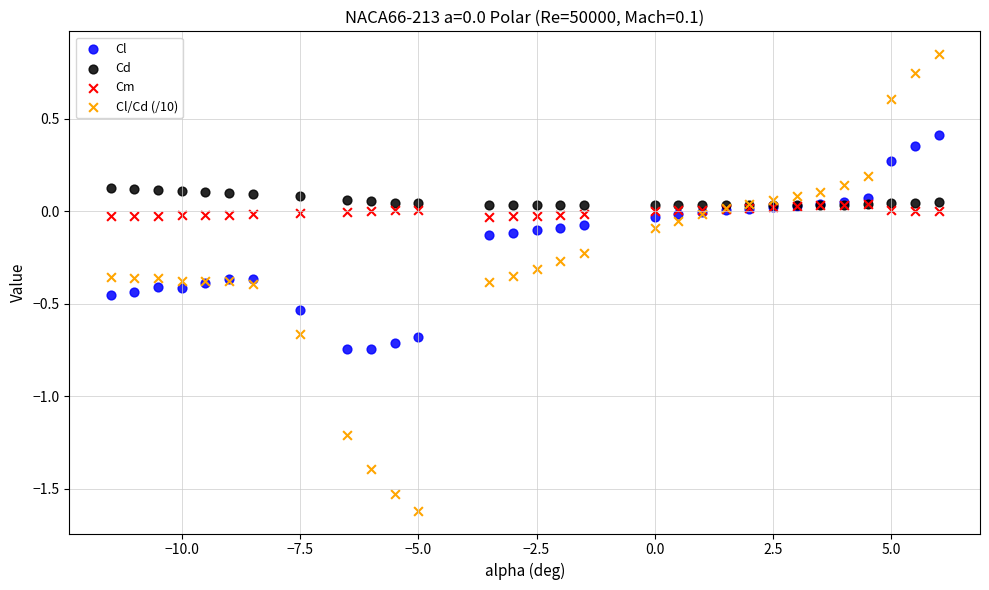

Which series has the widest spread of Y values?

Cl/Cd (/10)